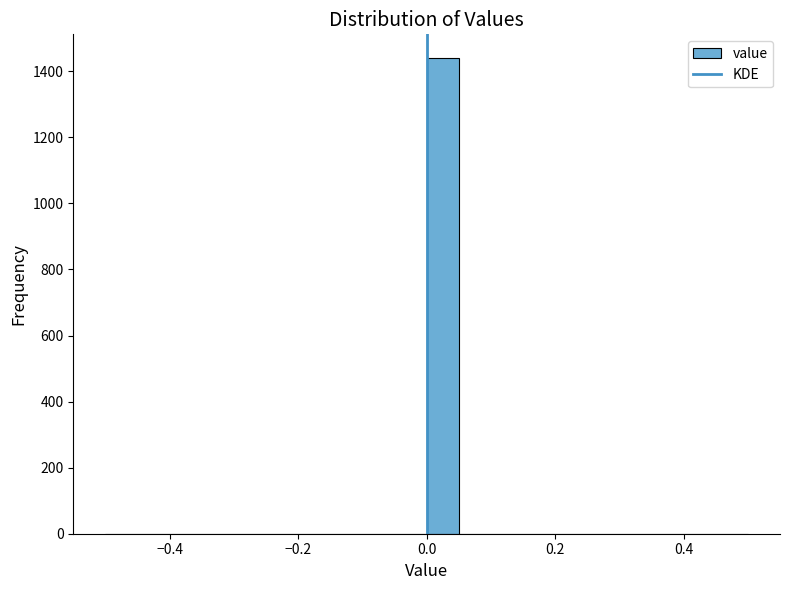

Around what value on the x-axis is the tallest bar? Give the approximate position of its centre, as read against the axis.

0.02